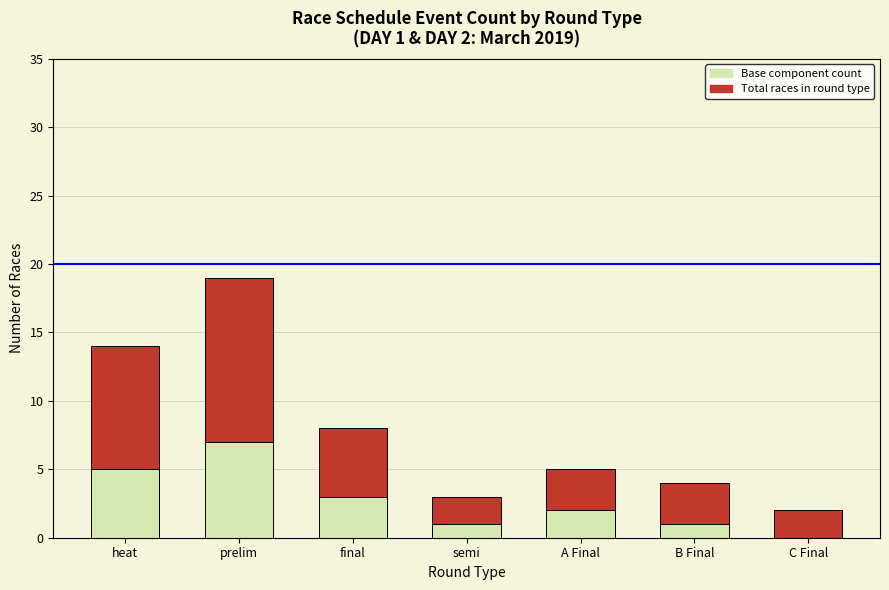

Does the chart contain stacked bars?

Yes